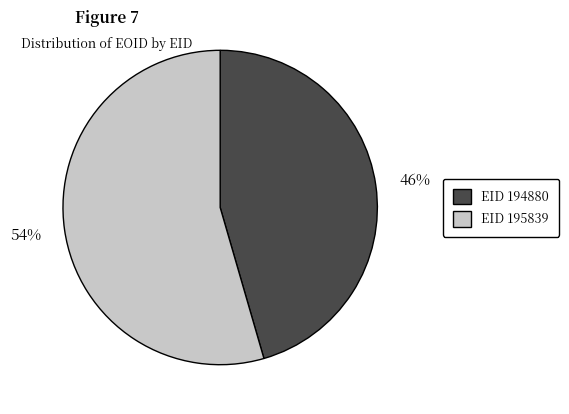

What percentage is the EID 194880 slice, to the nearest percent?

46%